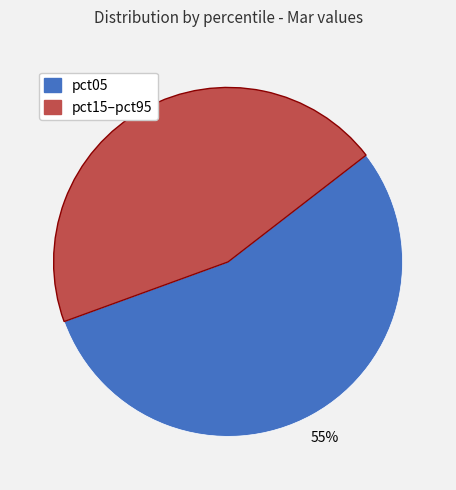

Count the number of slices in the pie.

2